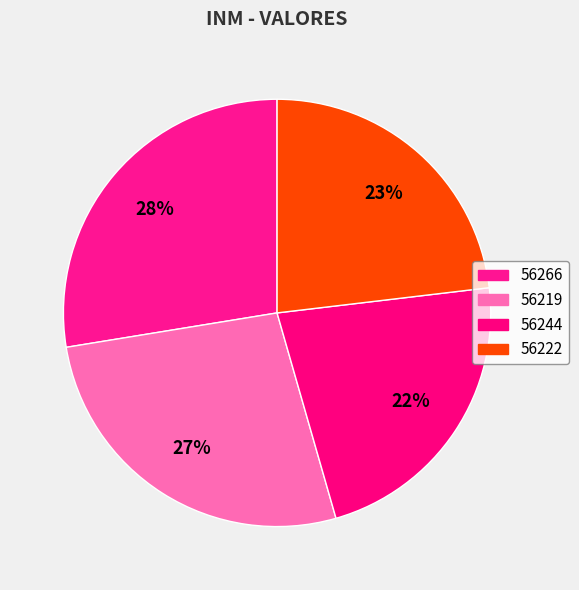

What percentage is NOT represented by 56266?

72.4%